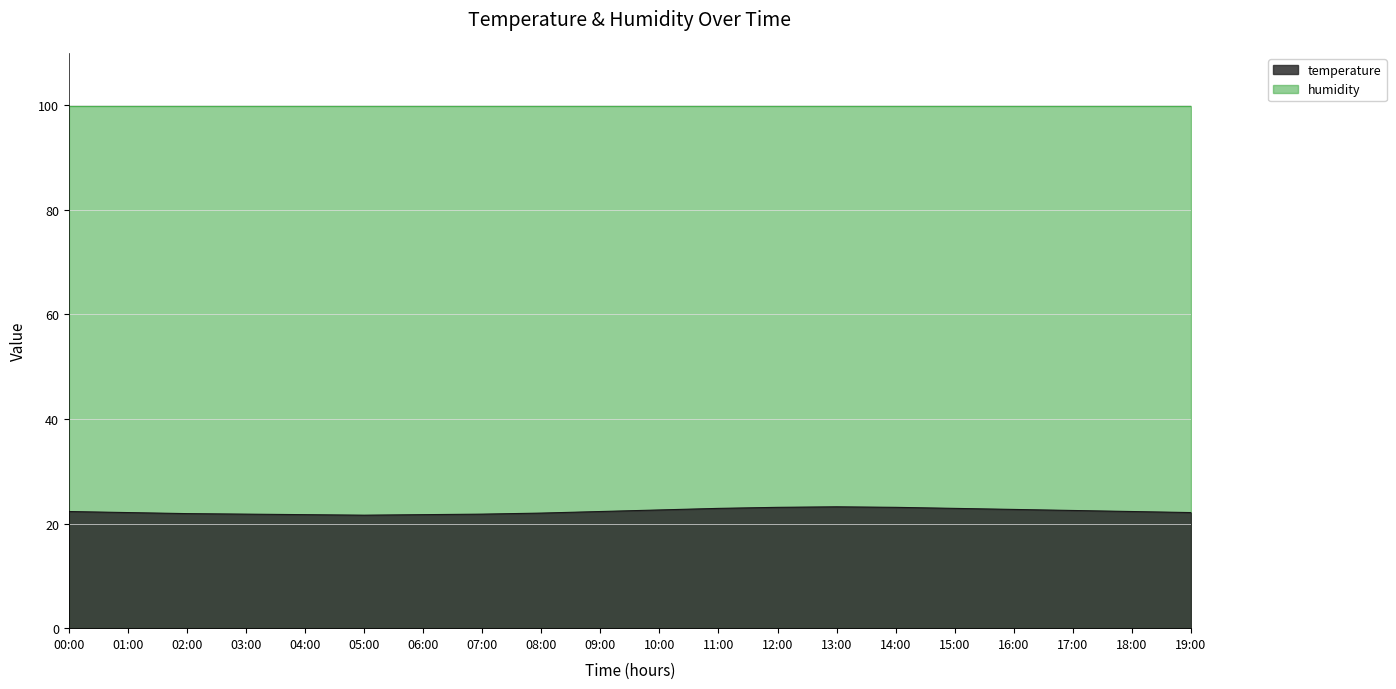

Between 17:00 and 12:00, which is larger?

12:00